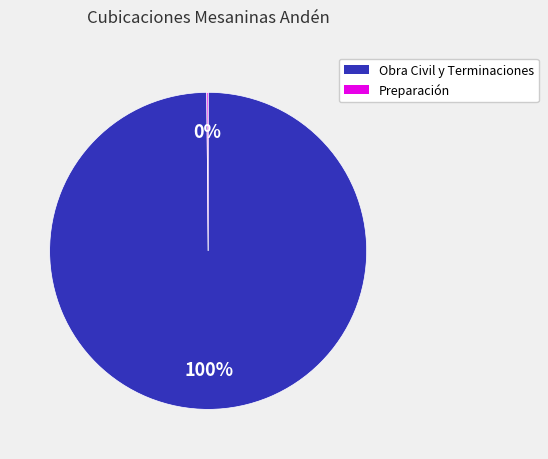

What percentage is the Obra Civil y Terminaciones slice, to the nearest percent?

100%